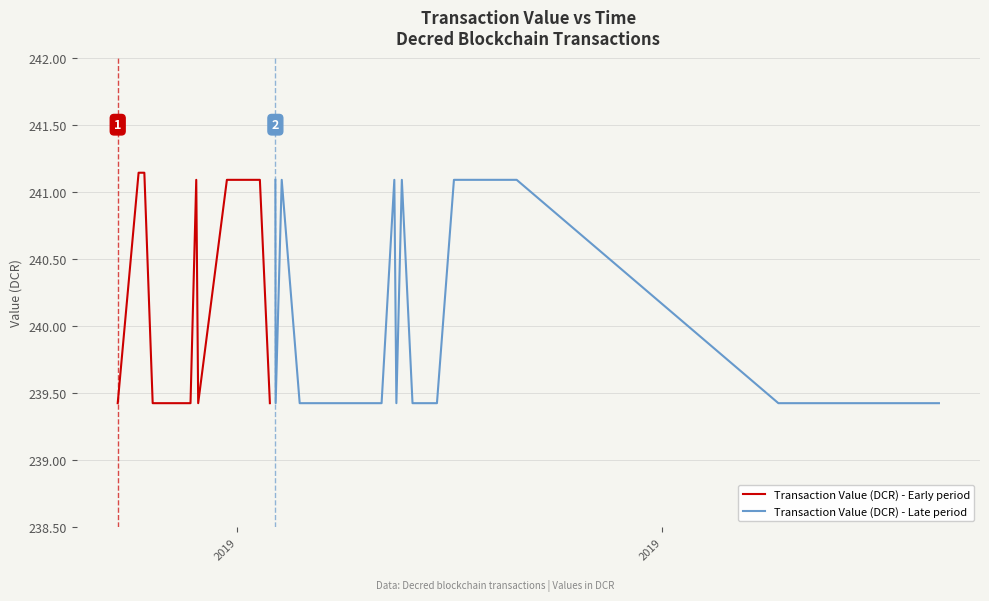

How many categories are shown in the chart?

20